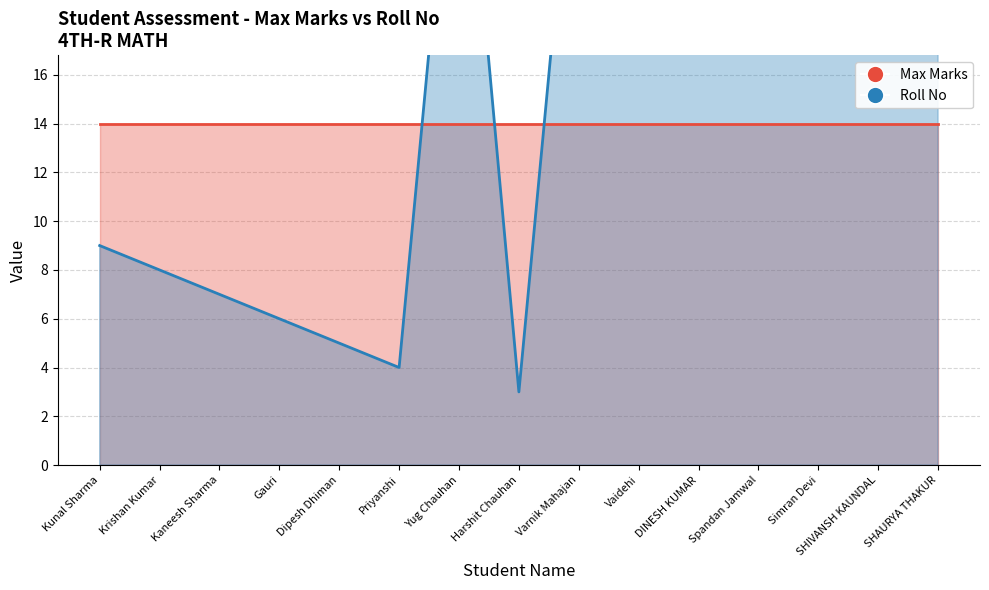

What is the label of the 3rd point from the left?

Kaneesh Sharma